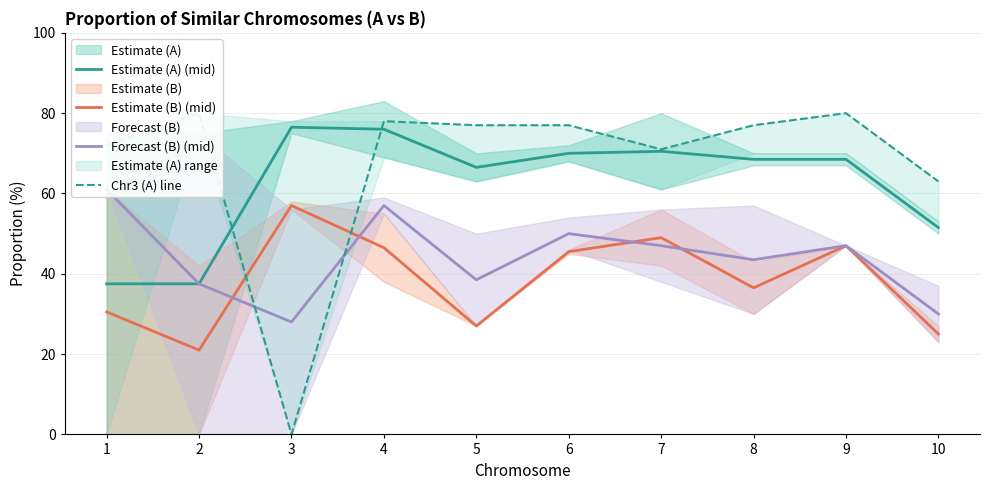

How many times do Forecast (B) (mid) and Estimate (B) (mid) cross each other?

4